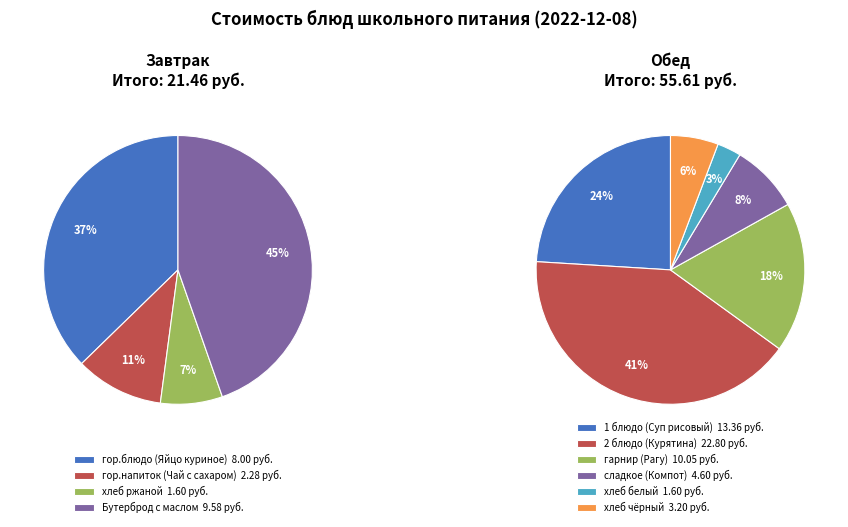

To the nearest percent, what is the combined percentage of Обед and Завтрак?

100%